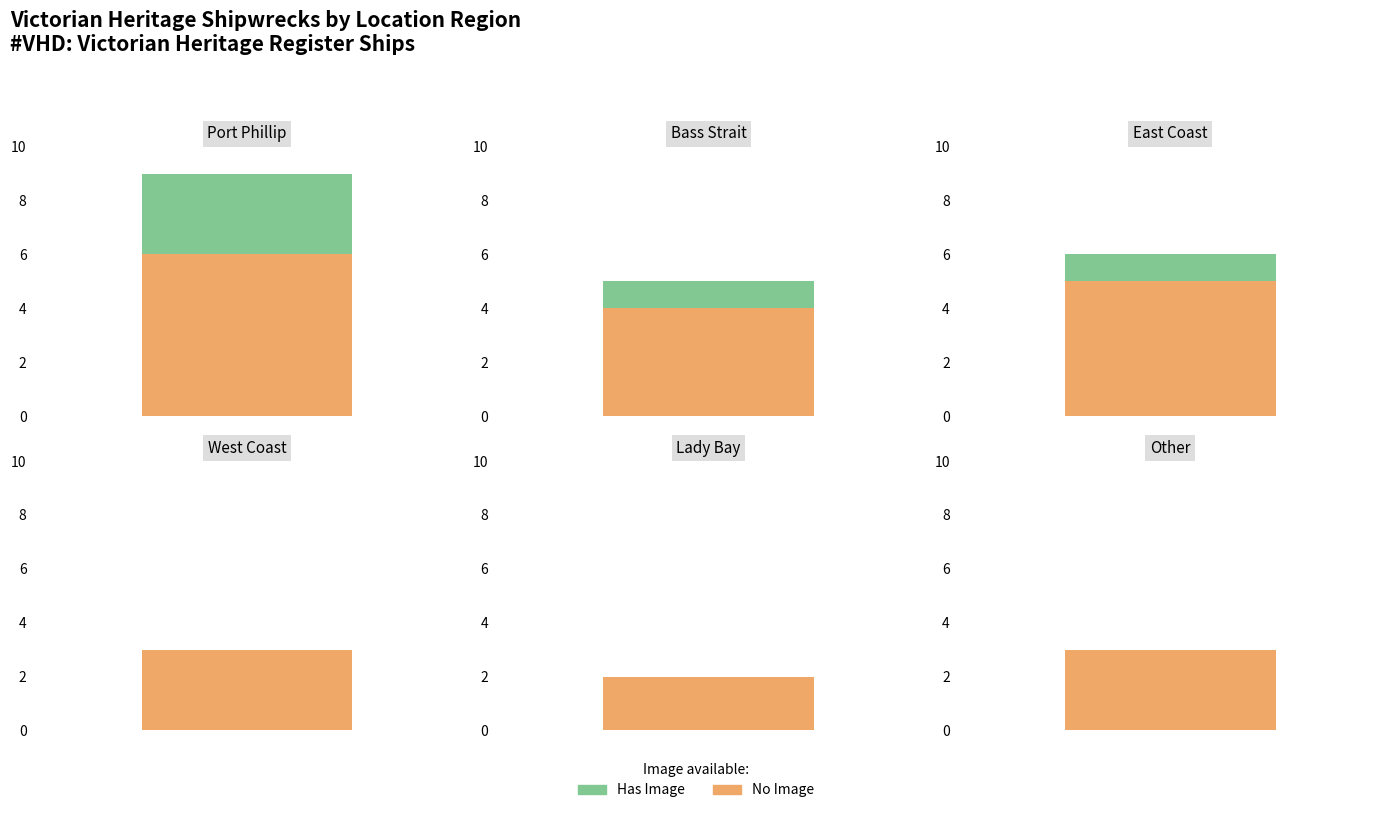

How many positive values does the Has Image series have?

3